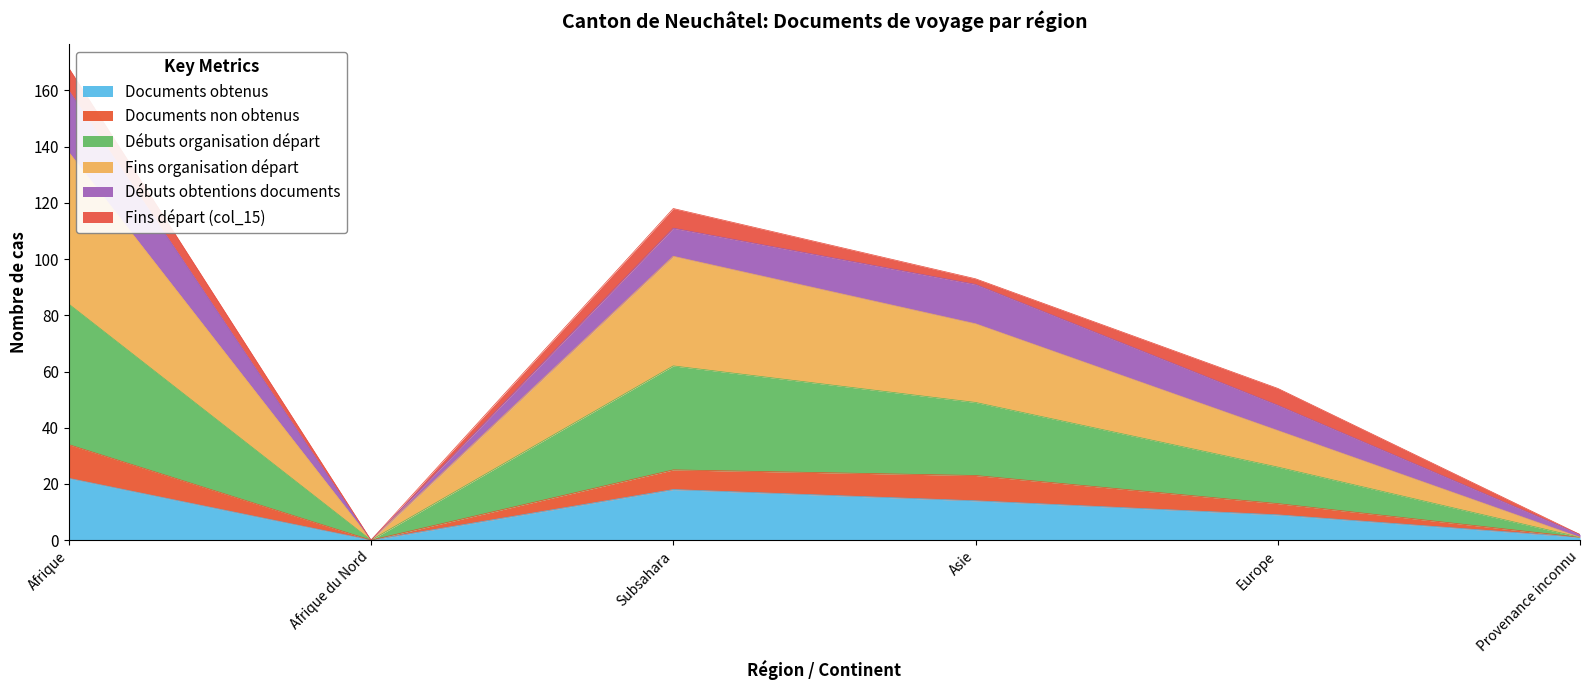

How many lines are shown in the chart?

6